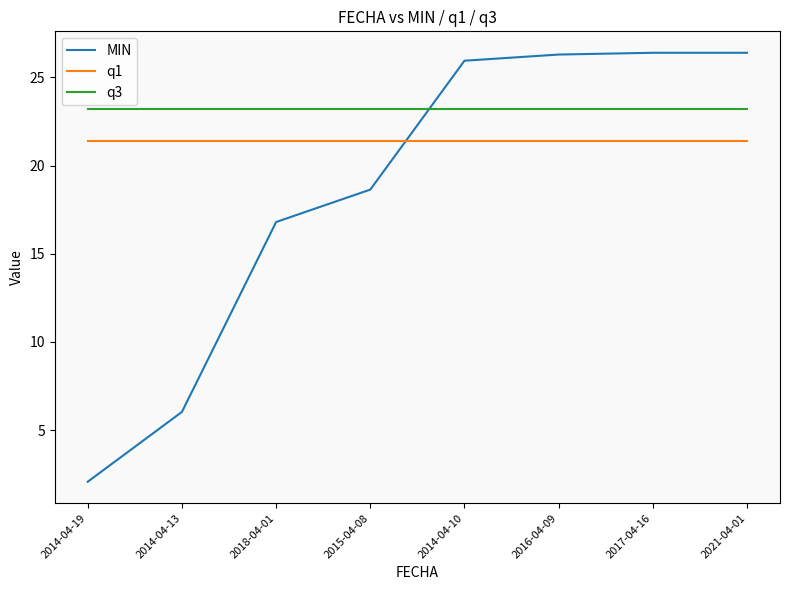

What are all the series names shown in the legend?

MIN, q1, q3